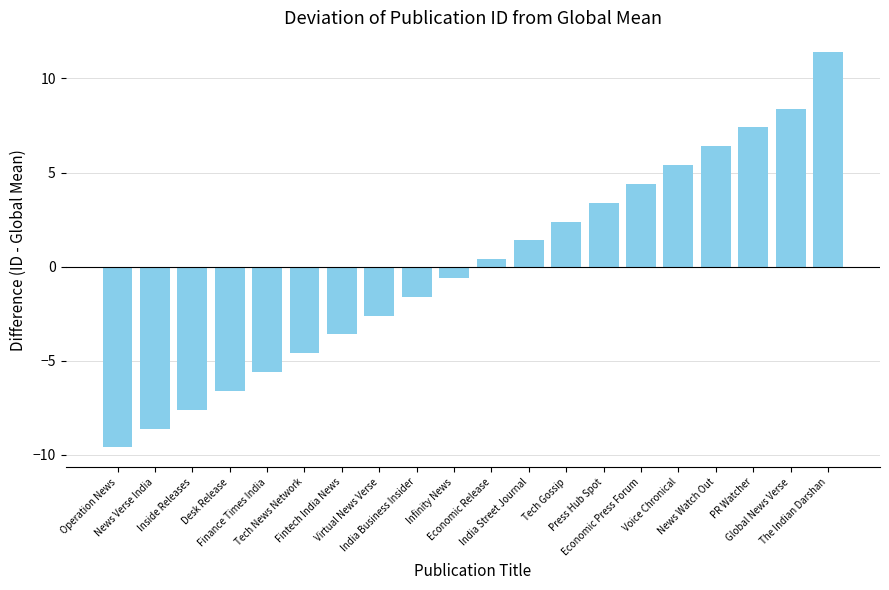

Which has a higher value, India Street Journal or Fintech India News?

India Street Journal